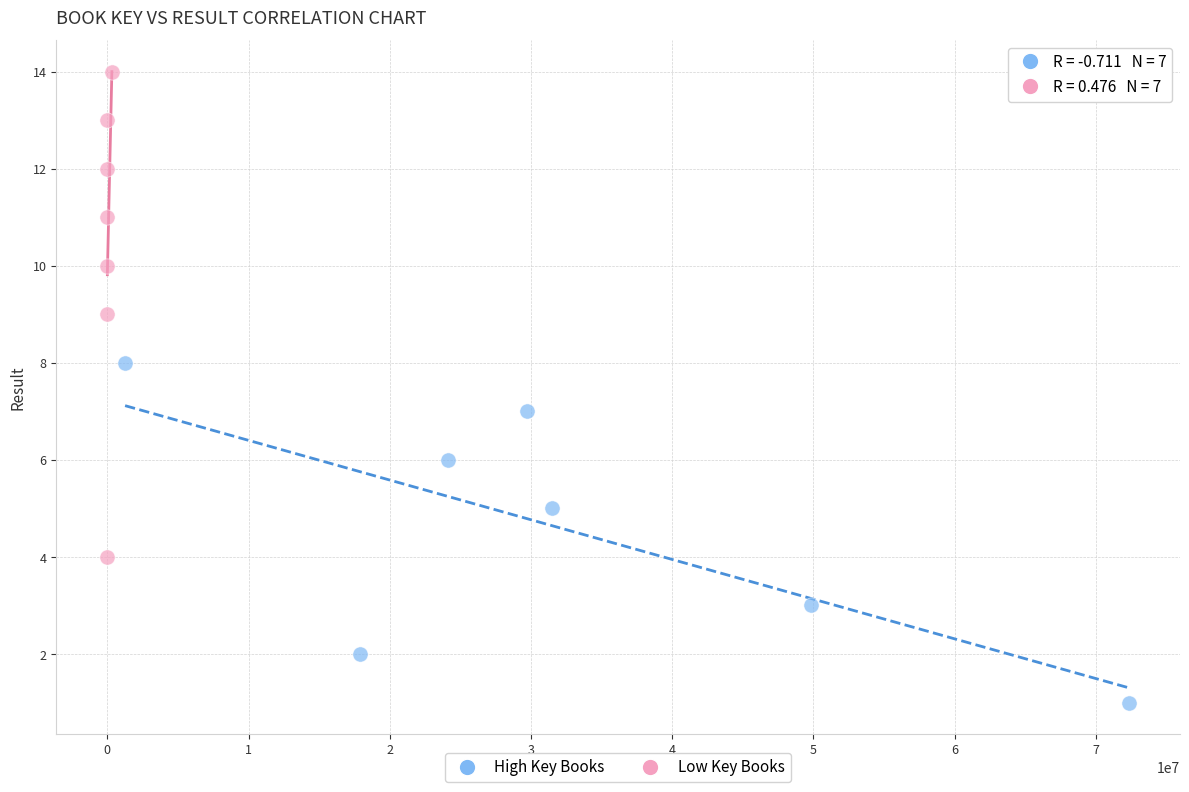

What are all the series names shown in the legend?

High Key Books, Low Key Books